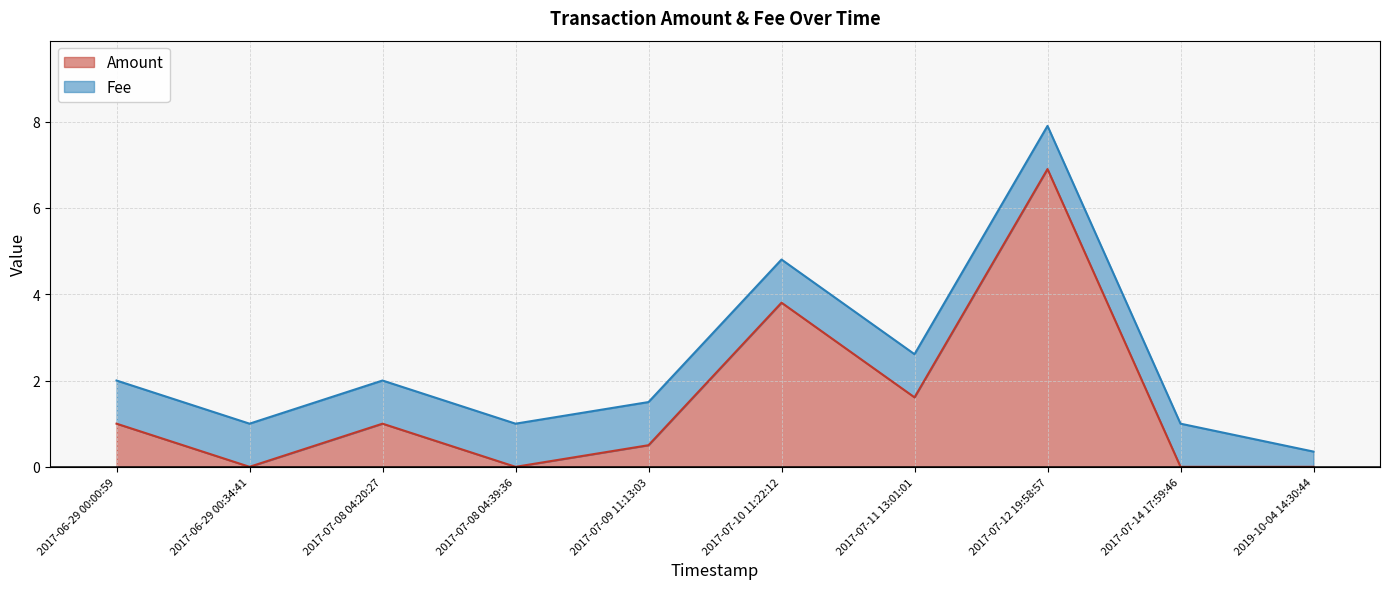

How many values are below 1?

5